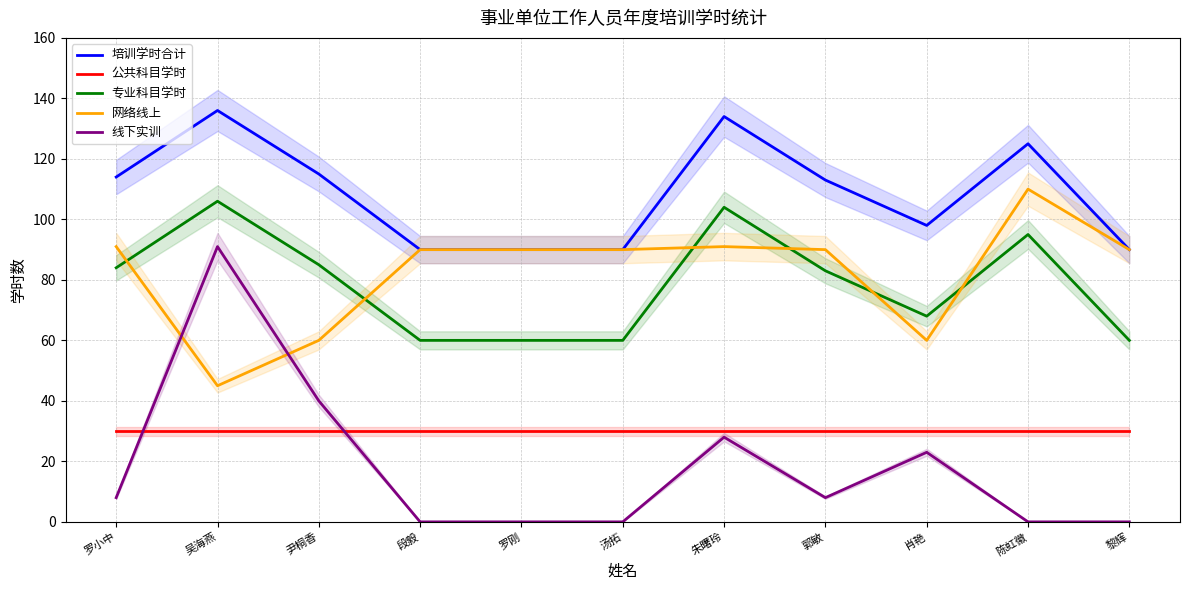

What is the highest value of the 培训学时合计 series?

136